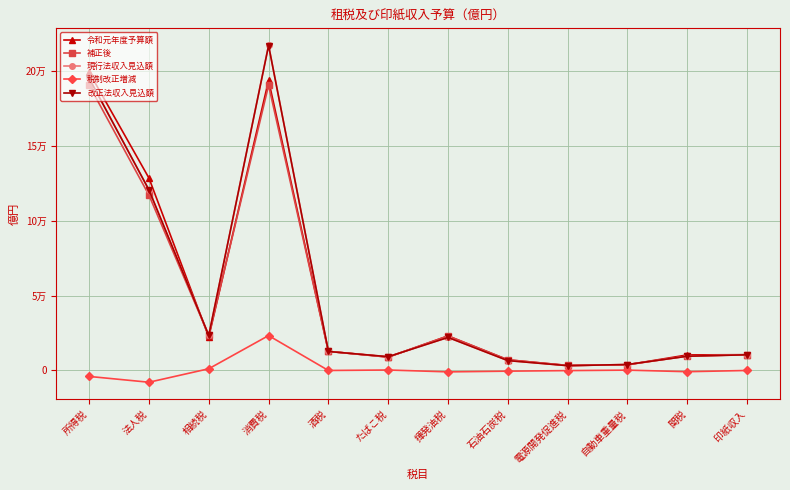

The value of 補正後 at 印紙収入 is 10490. True or false?

True